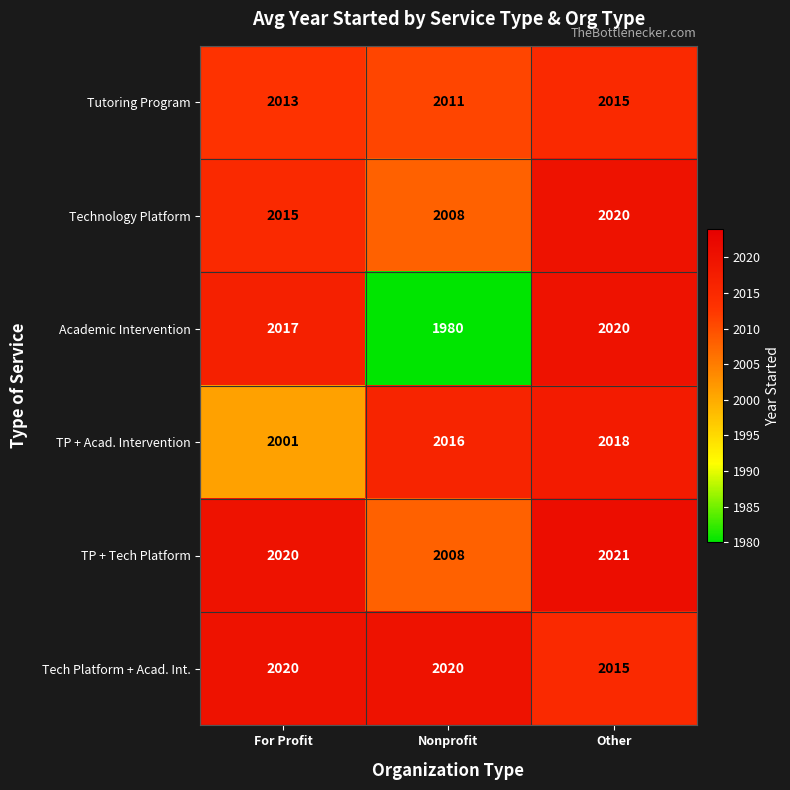

True or false: Tutoring Program has a value of 3496 at For Profit.

False